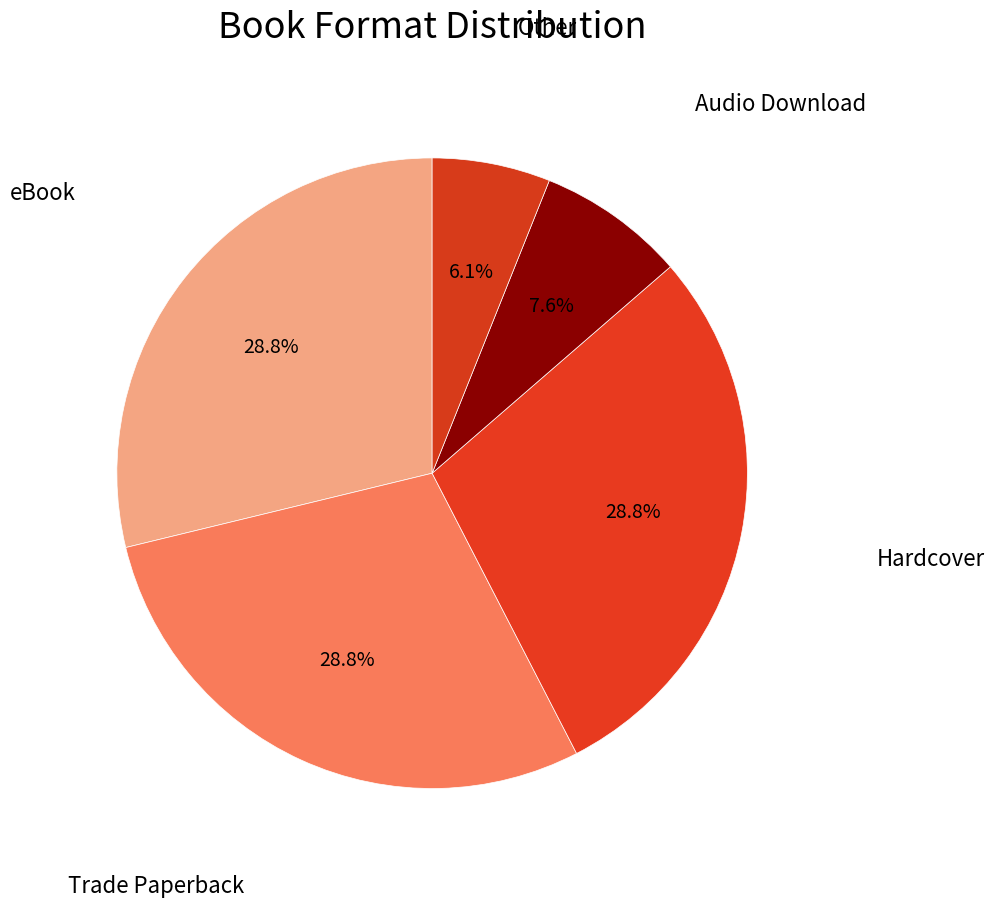

Which category has the smallest portion of the pie?

Other